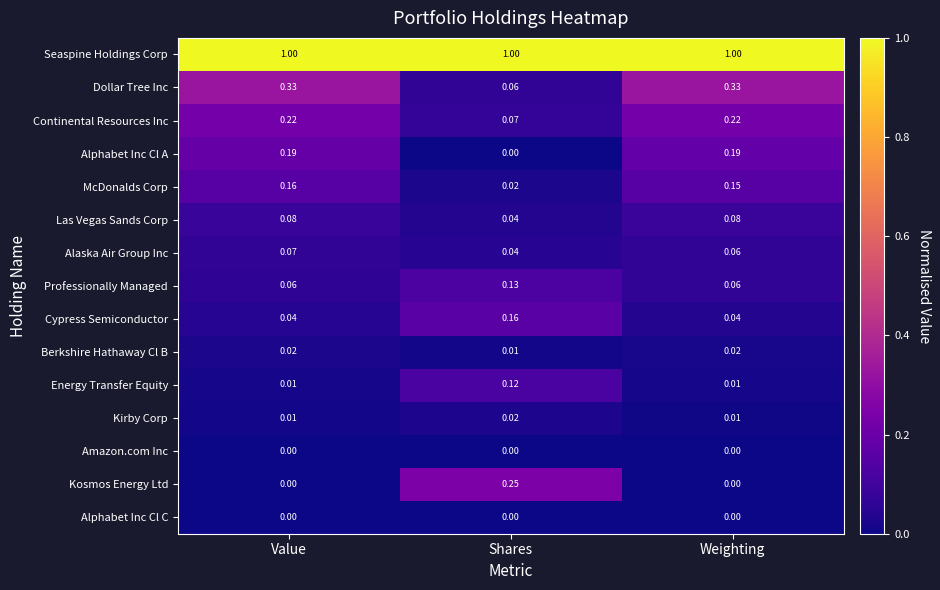

Which series has the largest range (max minus min)?

Dollar Tree Inc